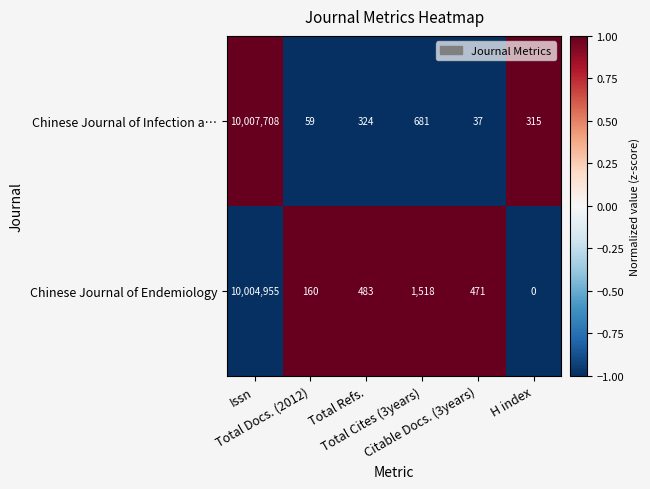

At how many categories does at least one series exceed 0?

6